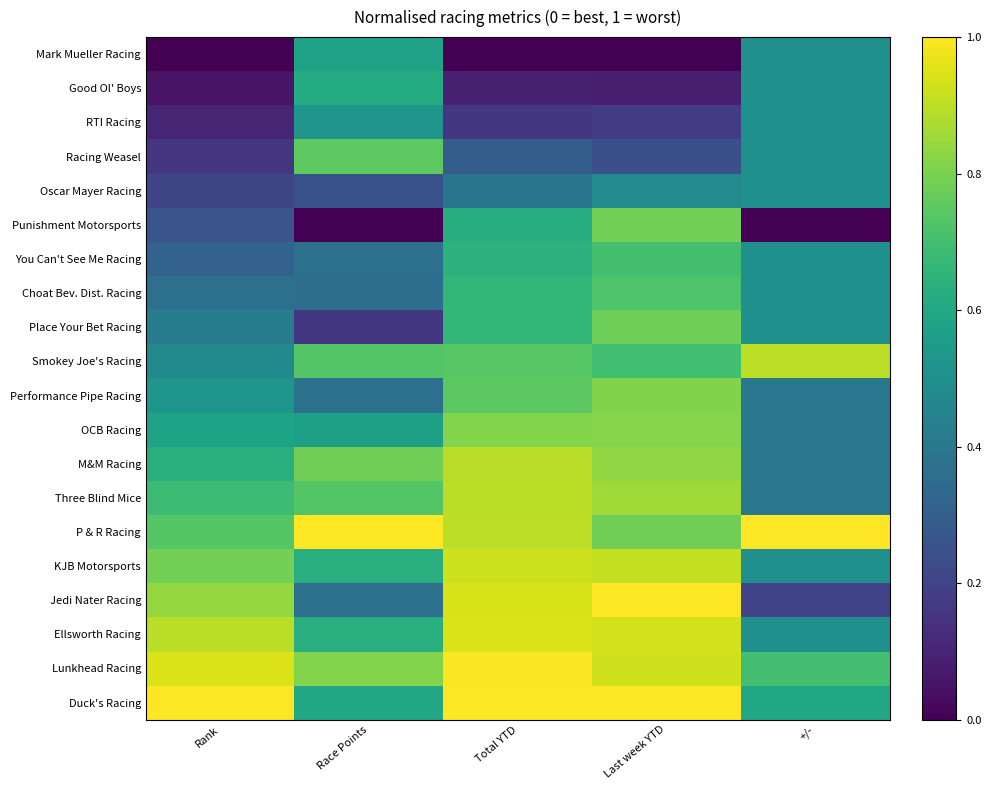

List the series in order of their peak value, highest first.

P & R Racing, Jedi Nater Racing, Duck's Racing, Lunkhead Racing, Ellsworth Racing, KJB Motorsports, Smokey Joe's Racing, Three Blind Mice, M&M Racing, OCB Racing, Performance Pipe Racing, Punishment Motorsports, Place Your Bet Racing, Racing Weasel, Choat Bev. Dist. Racing, You Can't See Me Racing, Good Ol' Boys, Mark Mueller Racing, RTI Racing, Oscar Mayer Racing